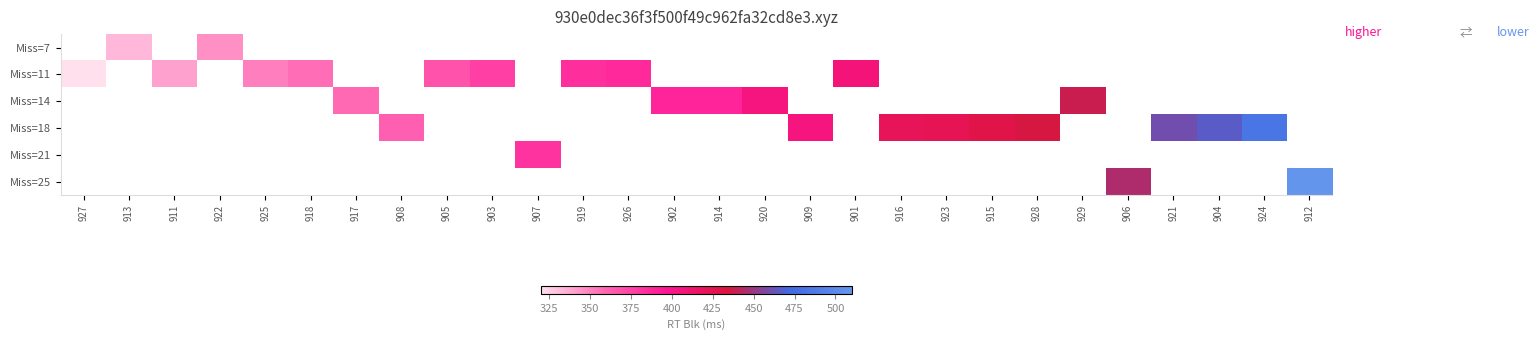

What is the smallest value displayed?

320.1